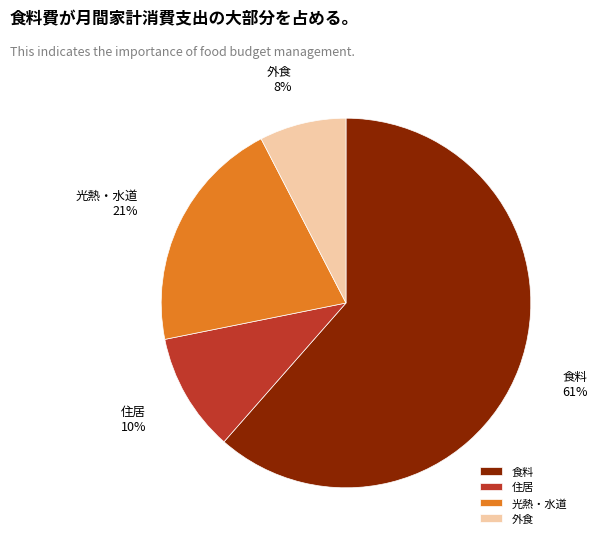

To the nearest percent, what portion does 外食 represent?

8%